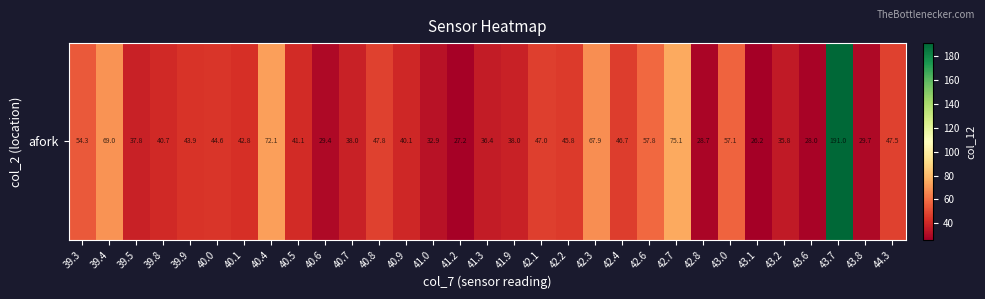

True or false: the data shows 26.3 at 39.9.

False